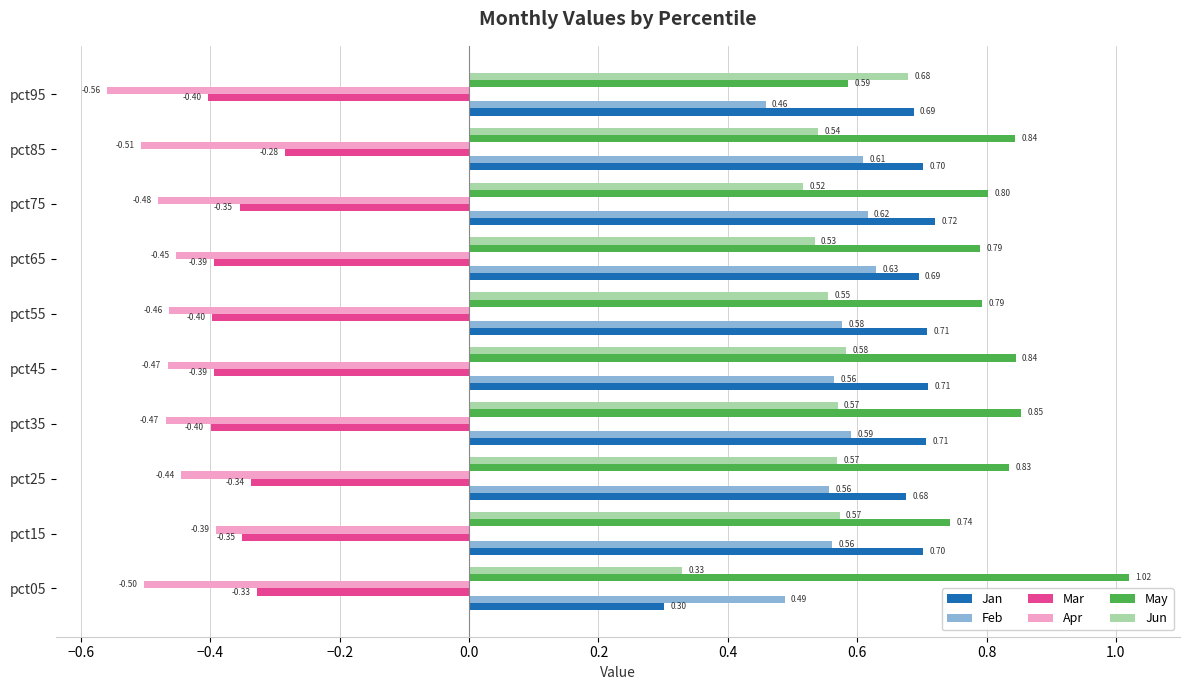

What is the highest value of the Jan series?

0.7